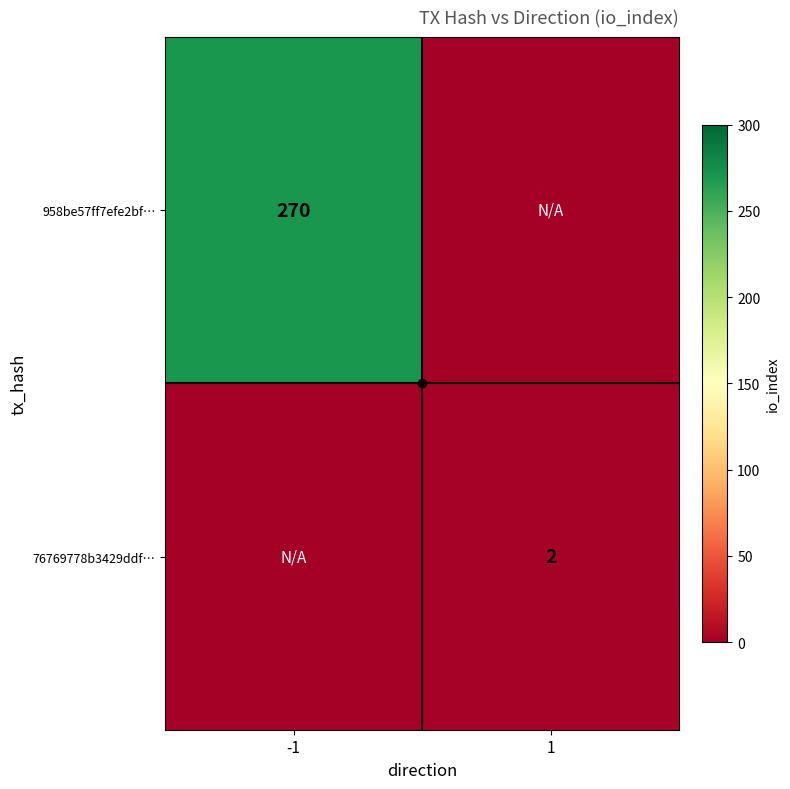

True or false: 76769778b3429ddf… has a value of 2 at 1.

True